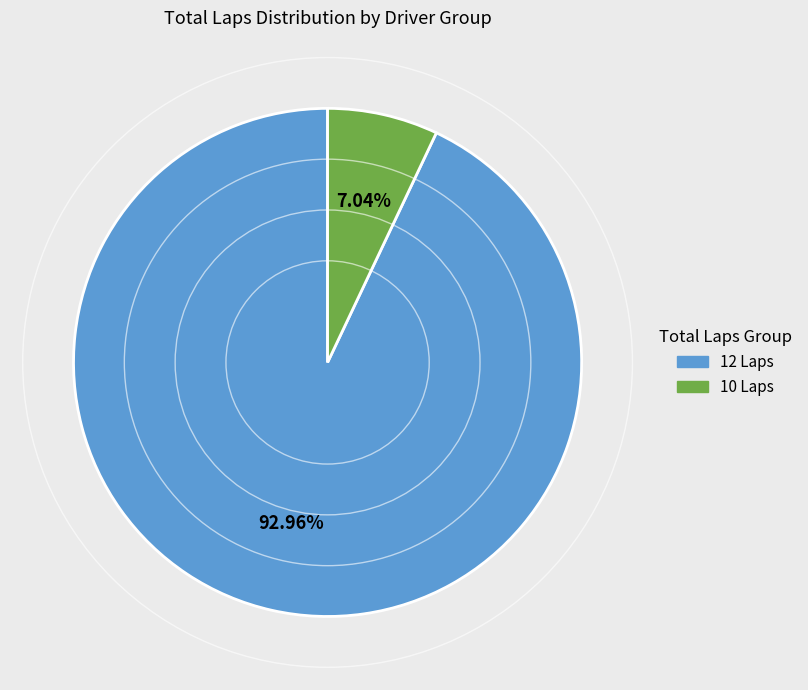

Does any single category account for the majority?

Yes